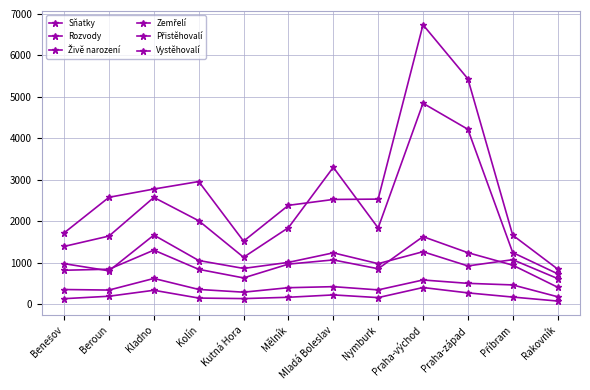

Which series has the widest spread of values?

Přistěhovalí